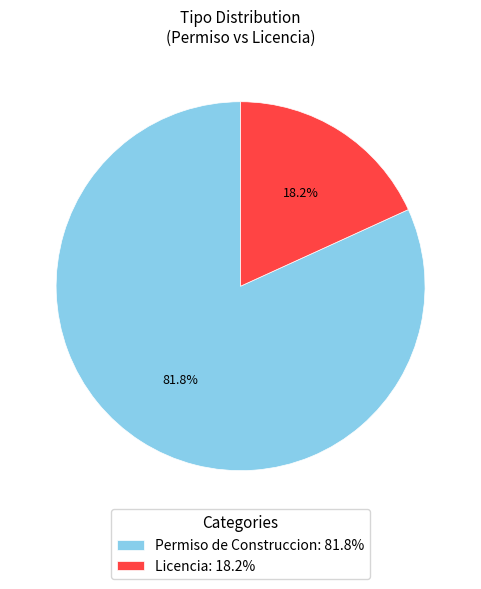

Which has a higher value, Permiso de Construccion or Licencia?

Permiso de Construccion